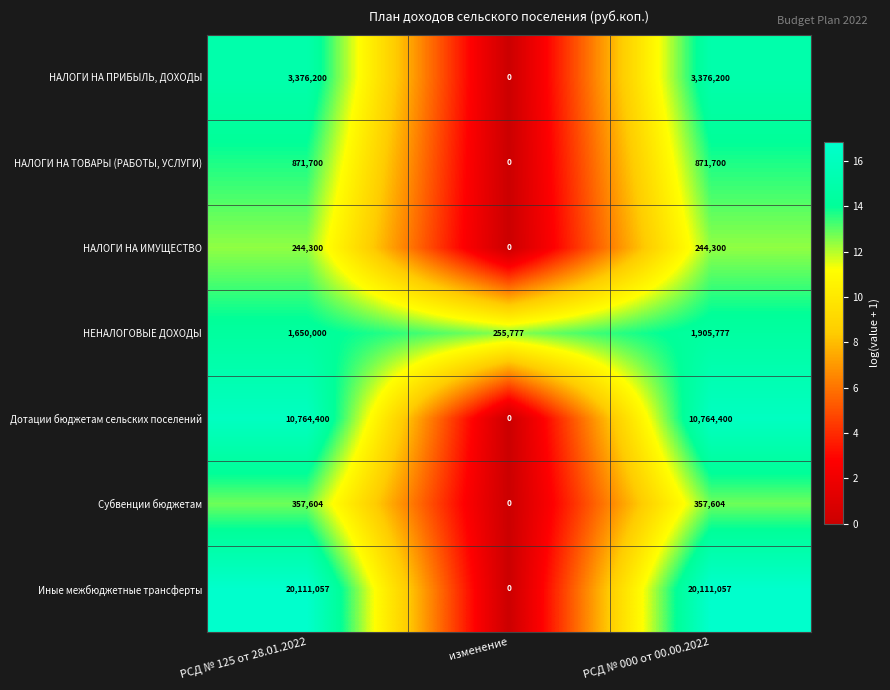

Reading left to right, transcribe all the data shown in this chart.

НАЛОГИ НА ПРИБЫЛЬ, ДОХОДЫ: РСД № 125 от 28.01.2022=3376200	изменение=0	РСД № 000 от 00.00.2022=3376200
НАЛОГИ НА ТОВАРЫ (РАБОТЫ, УСЛУГИ): РСД № 125 от 28.01.2022=871700	изменение=0	РСД № 000 от 00.00.2022=871700
НАЛОГИ НА ИМУЩЕСТВО: РСД № 125 от 28.01.2022=244300	изменение=0	РСД № 000 от 00.00.2022=244300
НЕНАЛОГОВЫЕ ДОХОДЫ: РСД № 125 от 28.01.2022=1650000	изменение=255777	РСД № 000 от 00.00.2022=1905777
Дотации бюджетам сельских поселений: РСД № 125 от 28.01.2022=10764400	изменение=0	РСД № 000 от 00.00.2022=10764400
Субвенции бюджетам: РСД № 125 от 28.01.2022=357604	изменение=0	РСД № 000 от 00.00.2022=357604
Иные межбюджетные трансферты: РСД № 125 от 28.01.2022=20111057	изменение=0	РСД № 000 от 00.00.2022=20111057